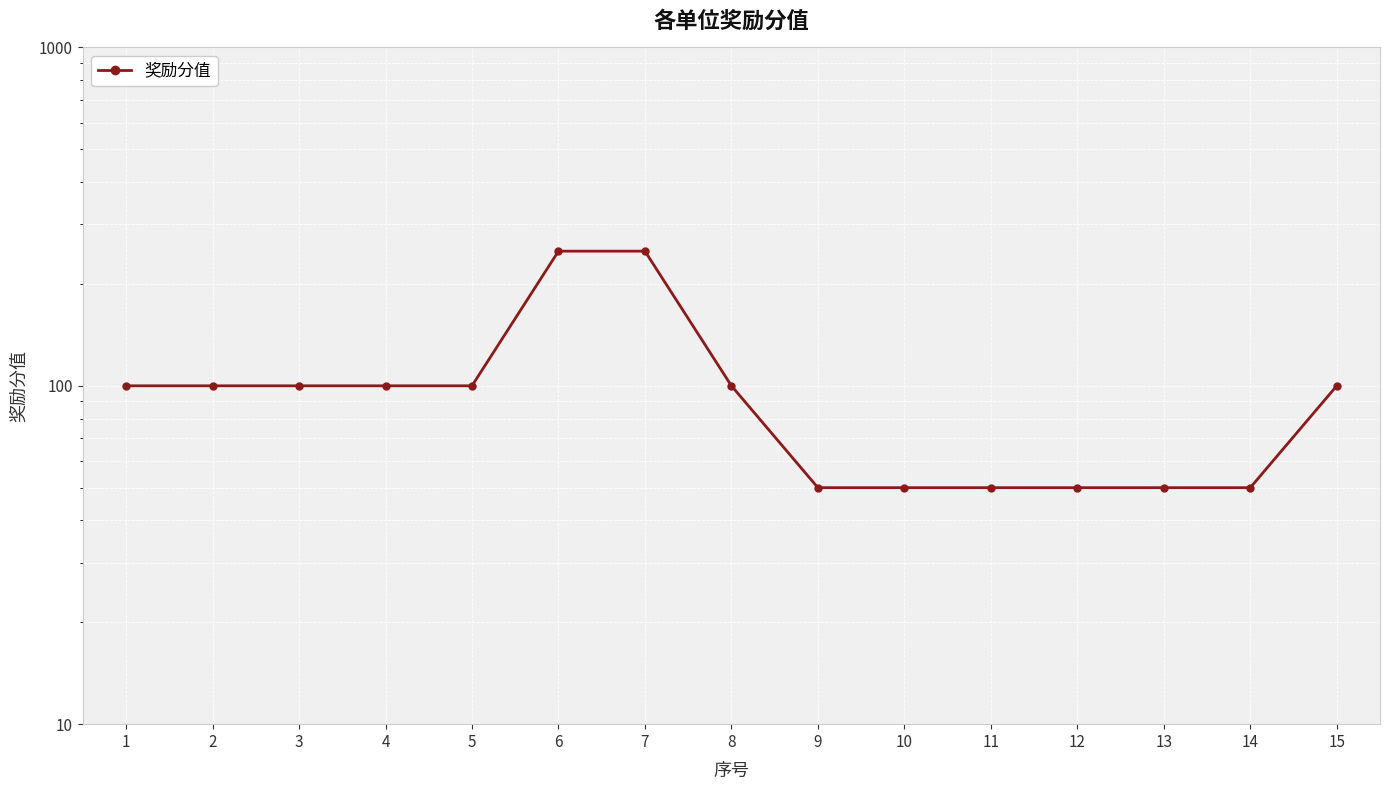

Which label corresponds to the smallest value in the chart?

9